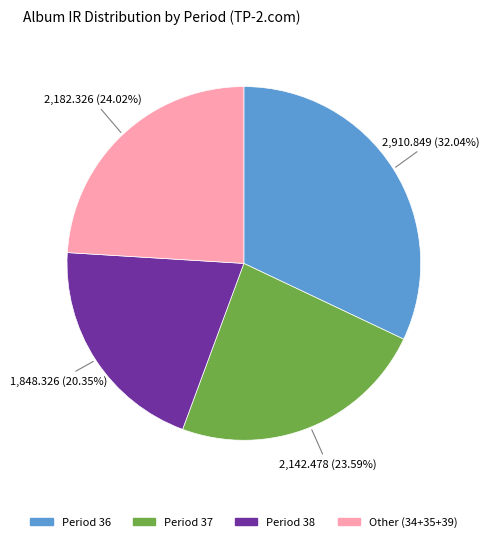

Is there any slice that represents more than half of the pie?

No